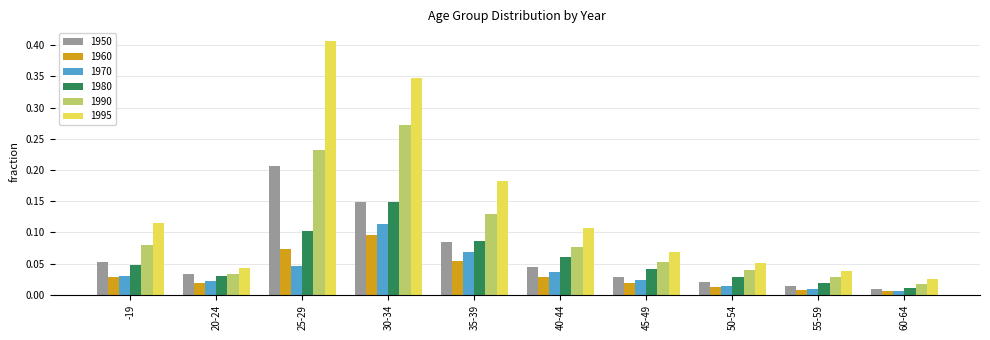

Which category has the highest value in the 1995 series?

25-29